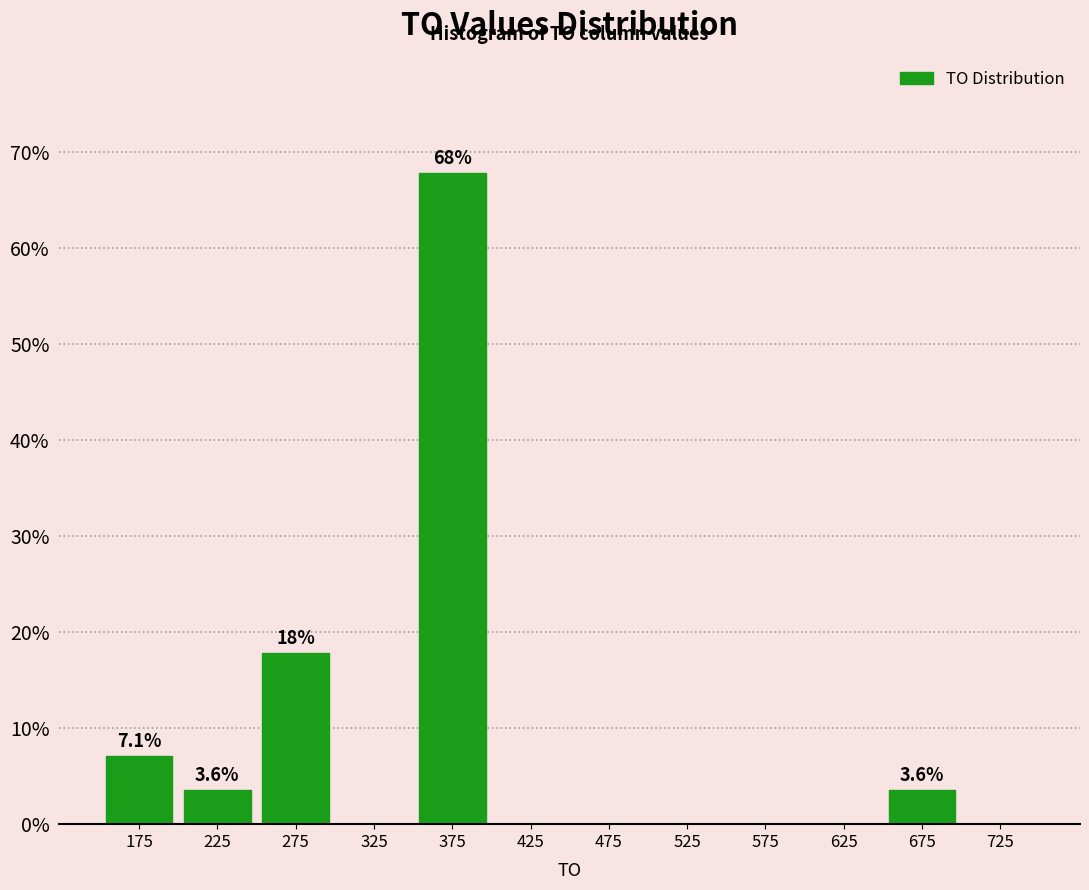

Which range on the x-axis has the tallest bar?

350 to 400